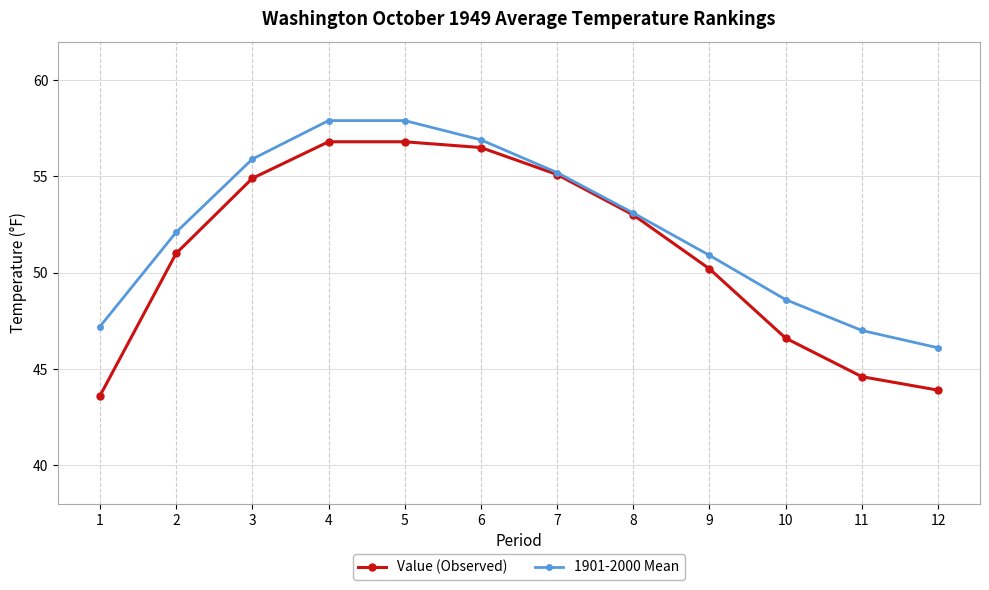

True or false: Value (Observed) has a value of 72.1 at 3.

False